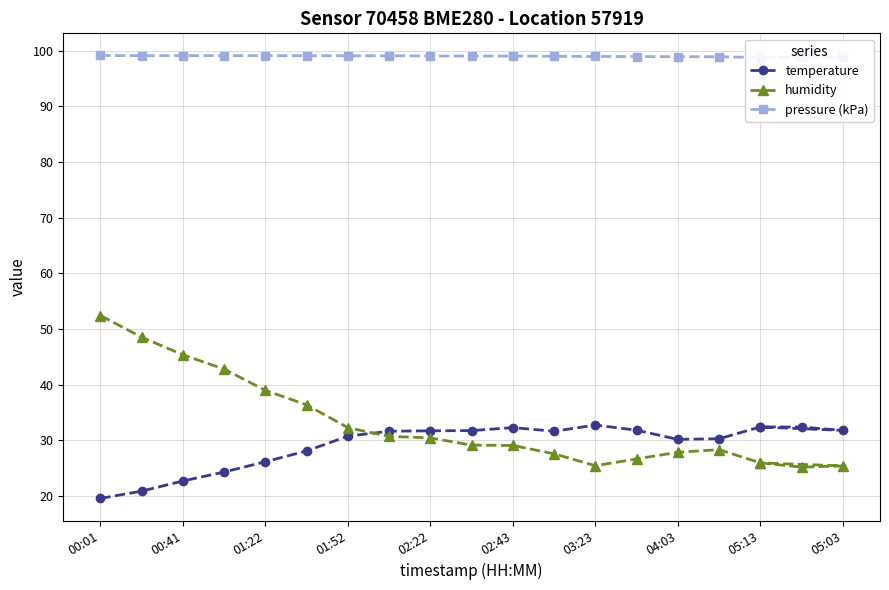

At which label does pressure (kPa) first exceed 99?

00:01